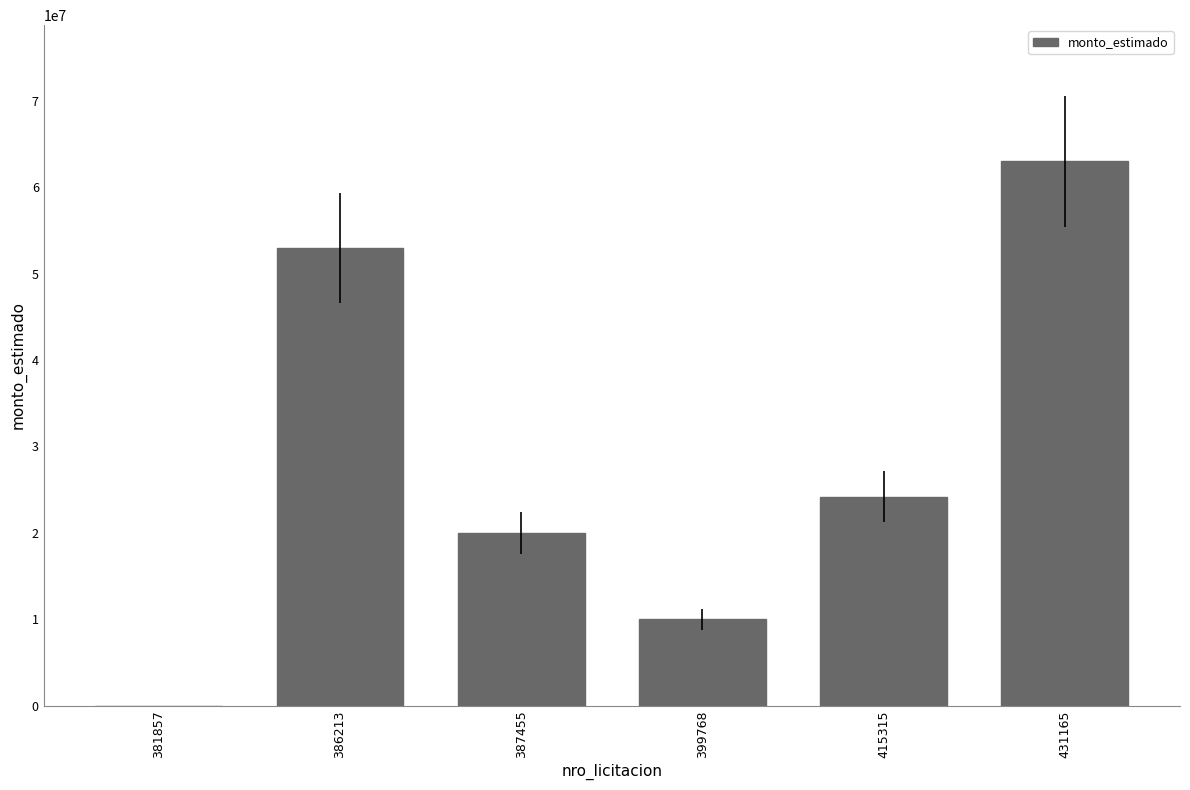

Are the bars grouped side by side (vs. stacked)?

No